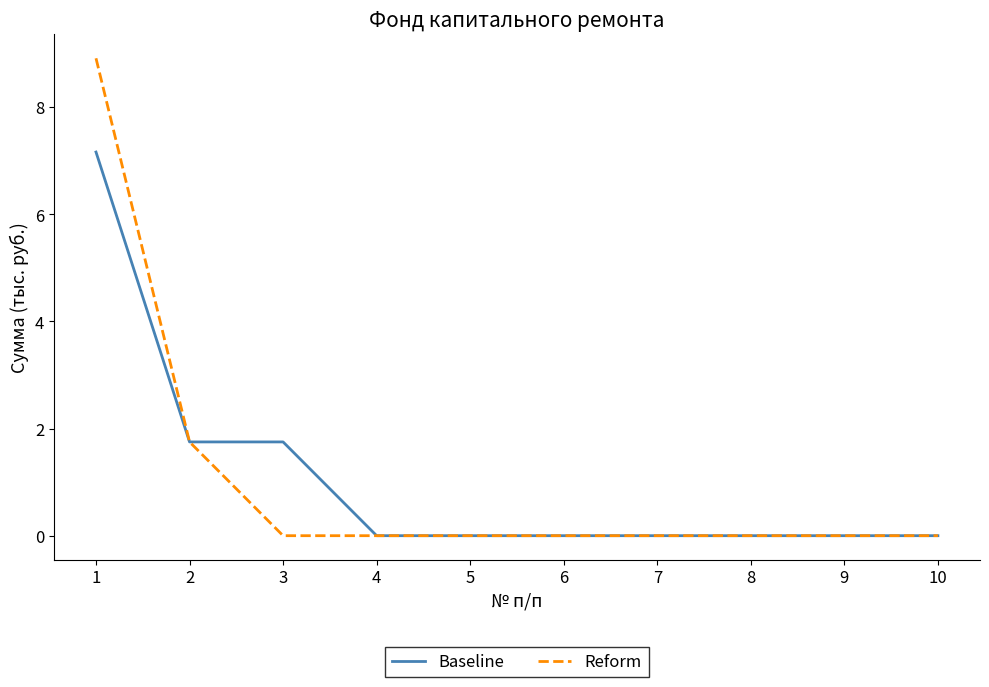

The value of Reform at 10 is 0.0. True or false?

True